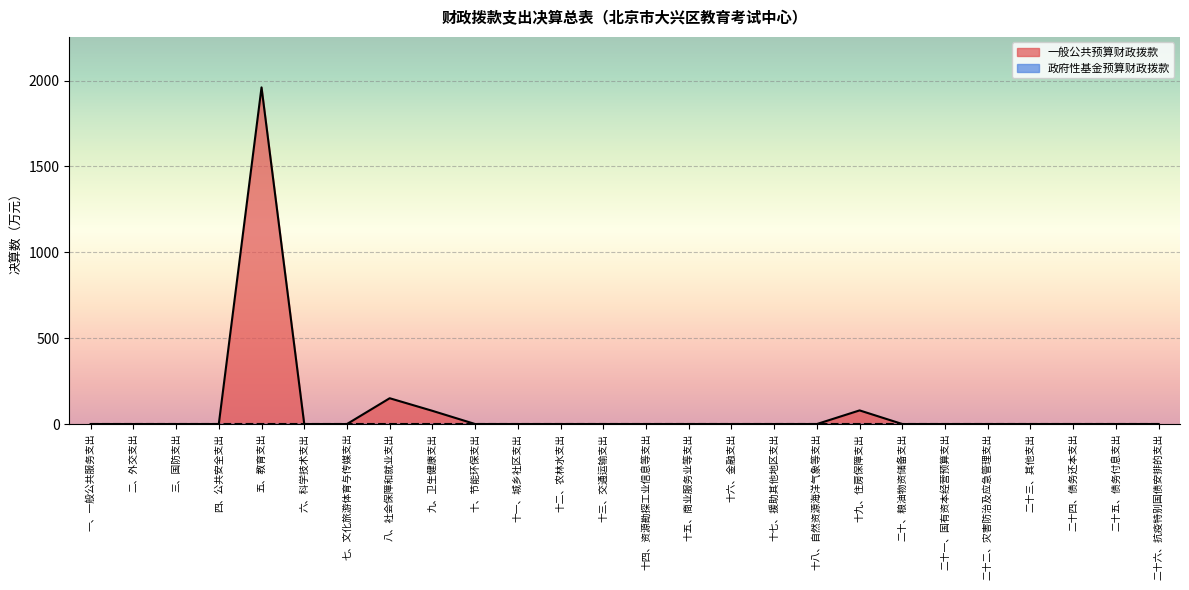

What is the sum of all values?

2267.0